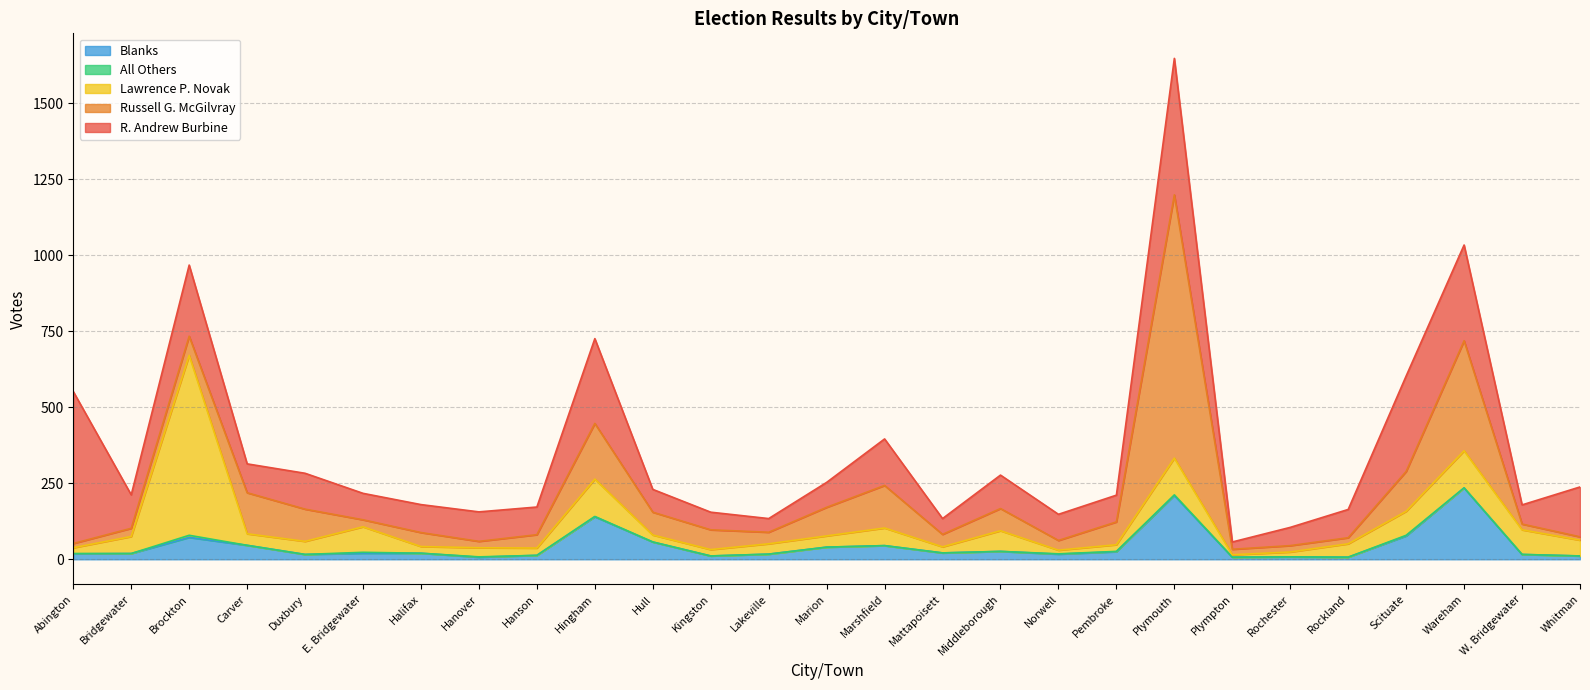

What is the approximate value of Lawrence P. Novak at Pembroke?

22